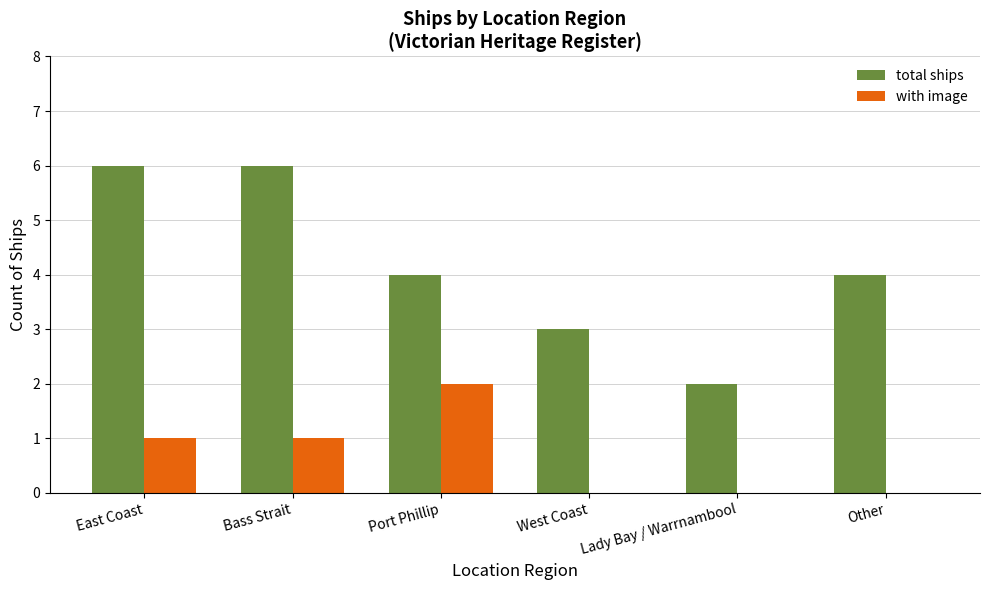

The value of total ships at Lady Bay / Warrnambool is 1. True or false?

False